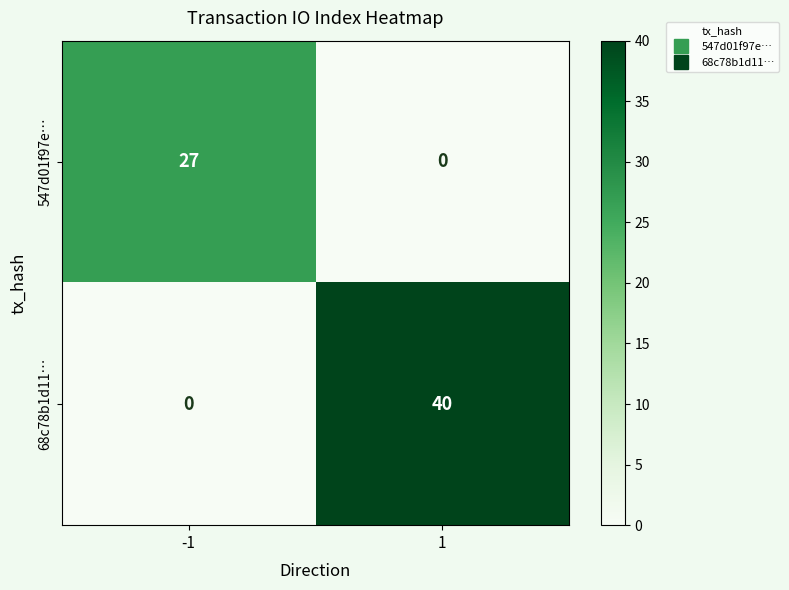

List the series in order of their peak value, highest first.

68c78b1d11…, 547d01f97e…